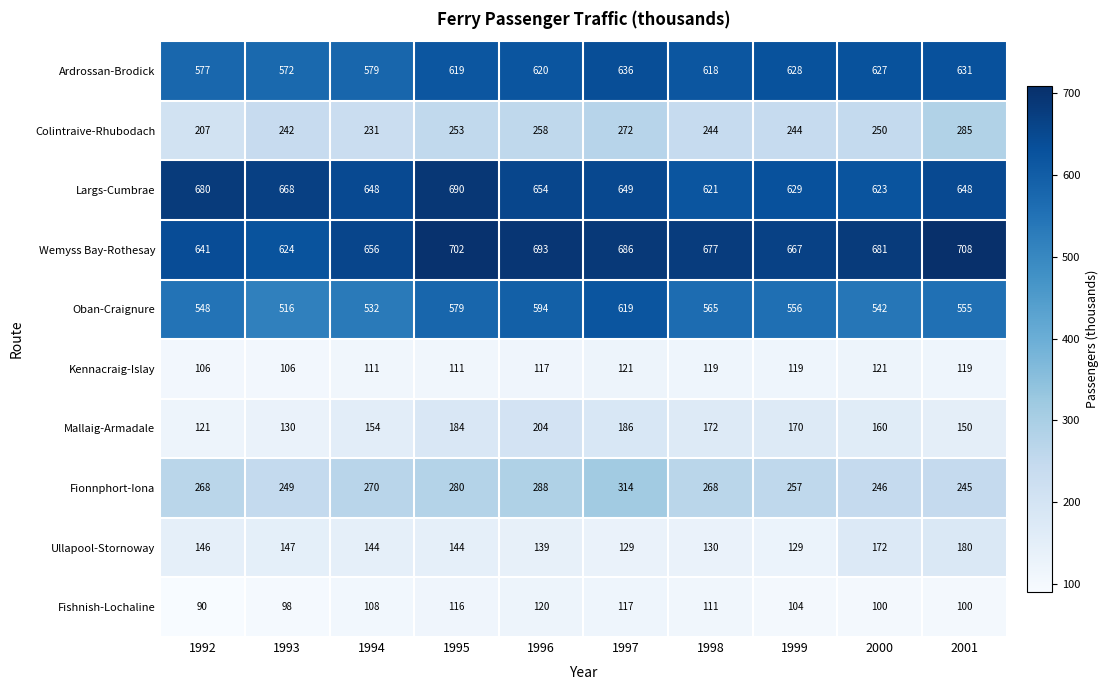

What is the spread (max minus min) of values at 1992?

590